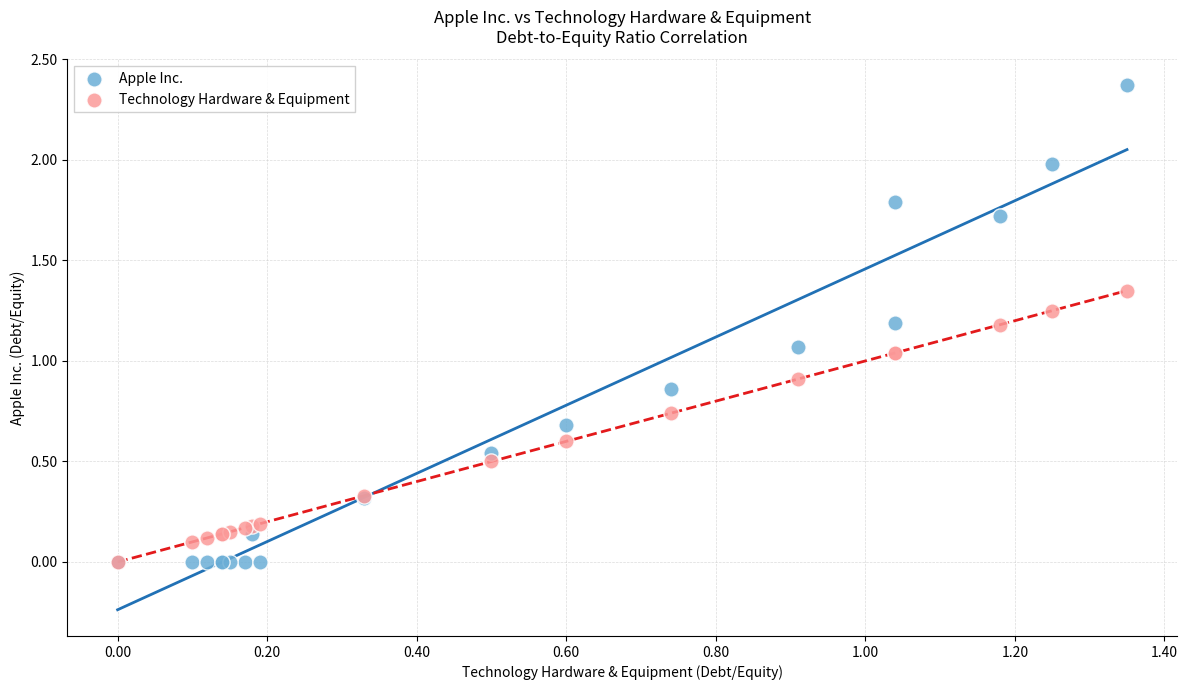

Which series reaches the maximum Y coordinate?

Apple Inc.